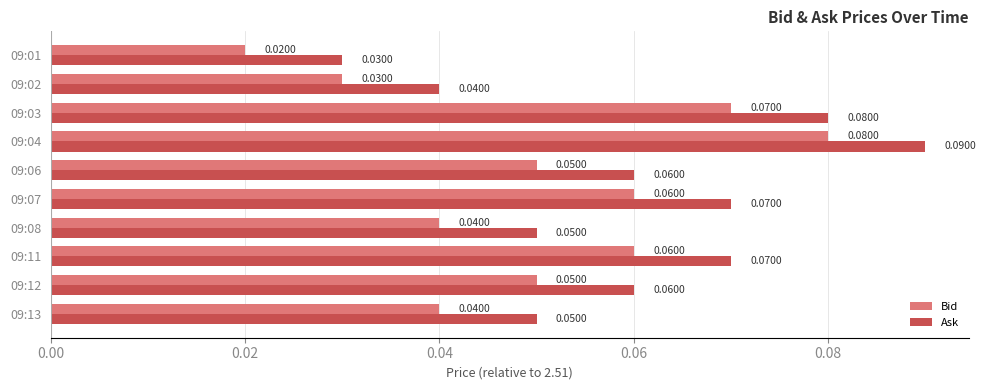

At which label does Ask reach its minimum?

09:01